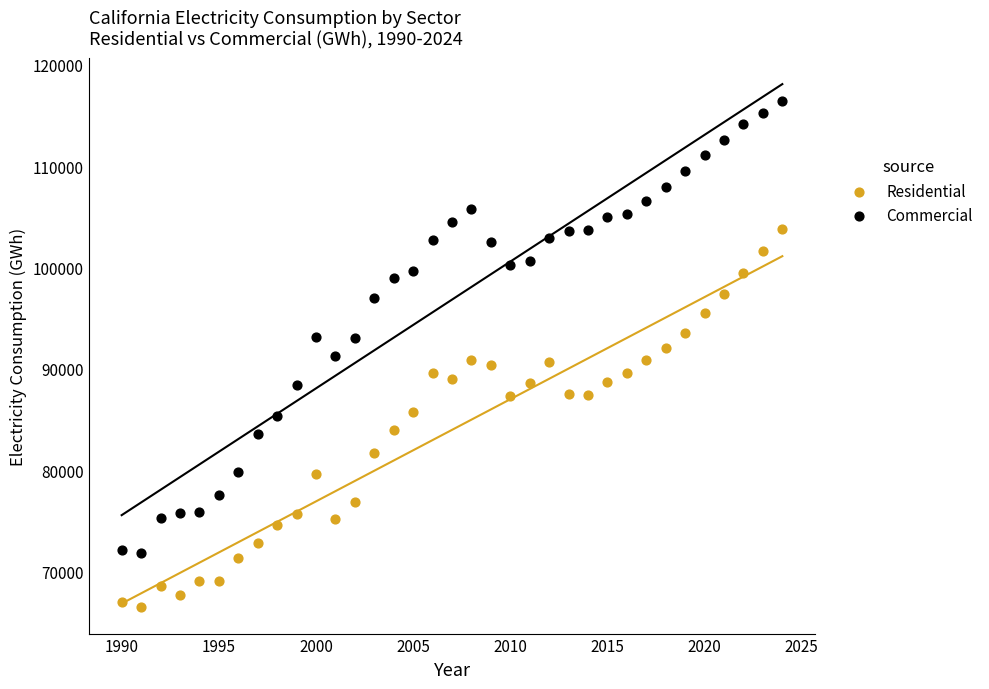

Which series contains the lowest Y value?

Residential